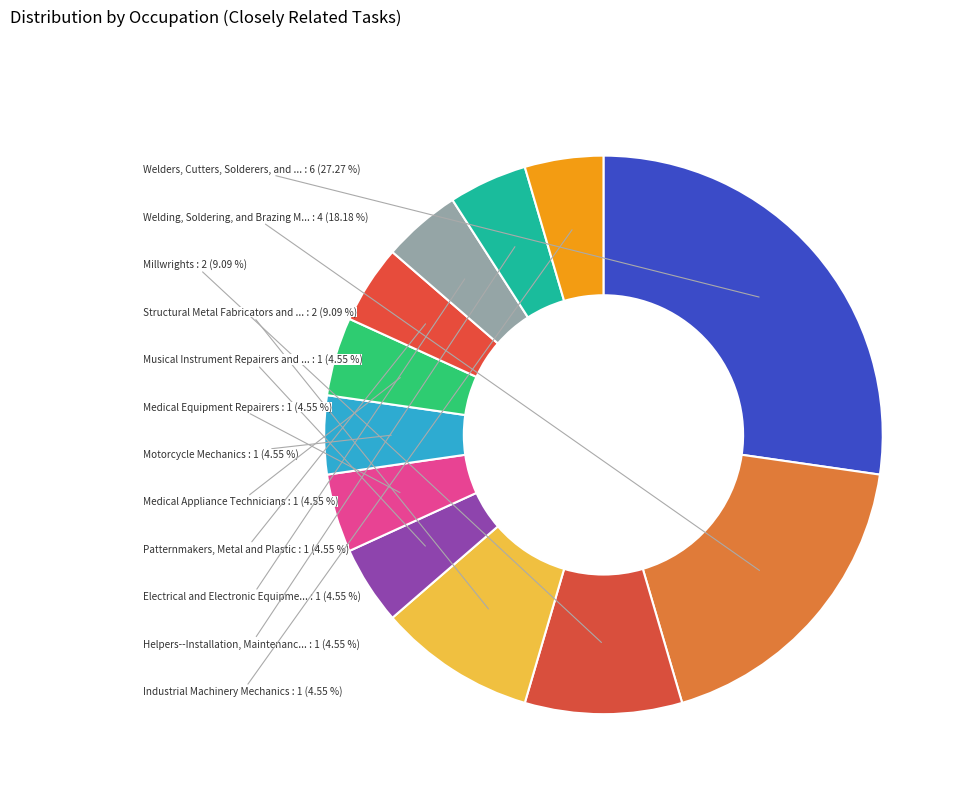

Rank the categories by value from highest to lowest.

Welders, Cutters, Solderers, and Brazers, Welding, Soldering, and Brazing Machine Setters, Millwrights, Structural Metal Fabricators and Fitters, Musical Instrument Repairers and Tuners, Medical Equipment Repairers, Motorcycle Mechanics, Medical Appliance Technicians, Patternmakers, Metal and Plastic, Electrical and Electronic Equipment Assemblers, Helpers--Installation, Maintenance, and Repair, Industrial Machinery Mechanics